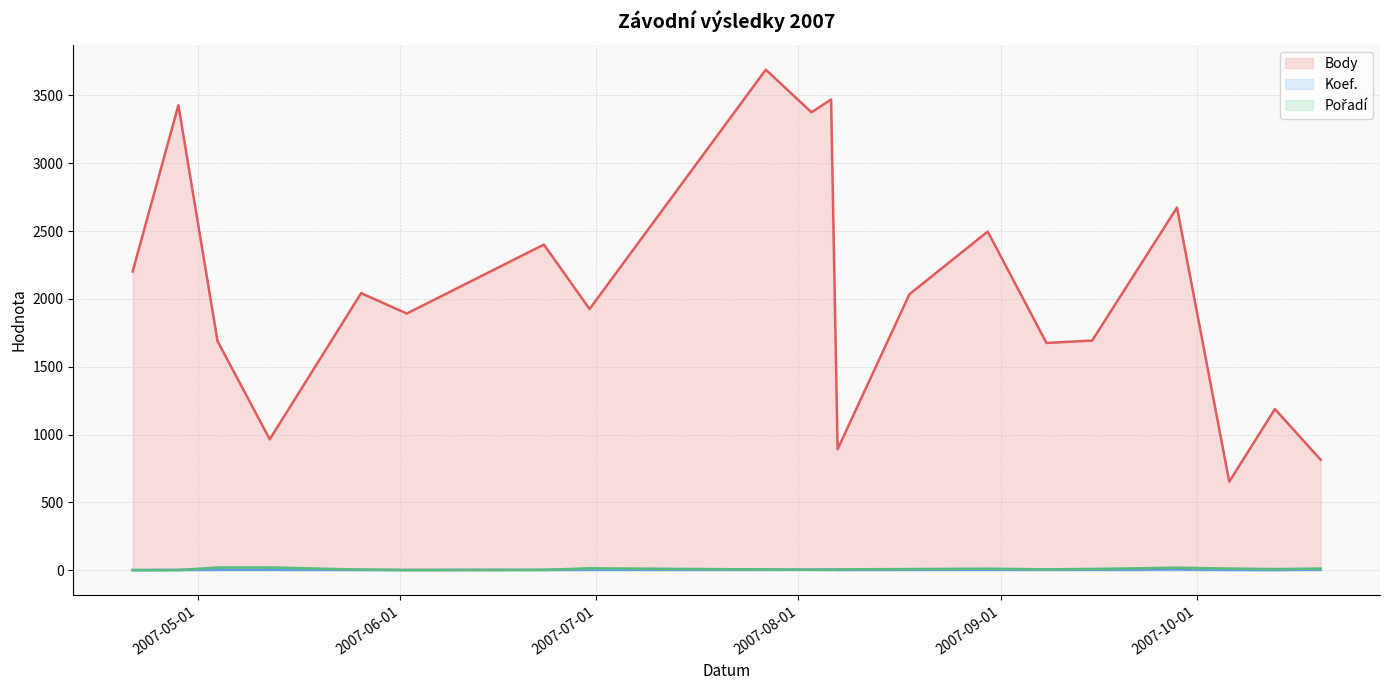

What is the greatest value displayed?

3689